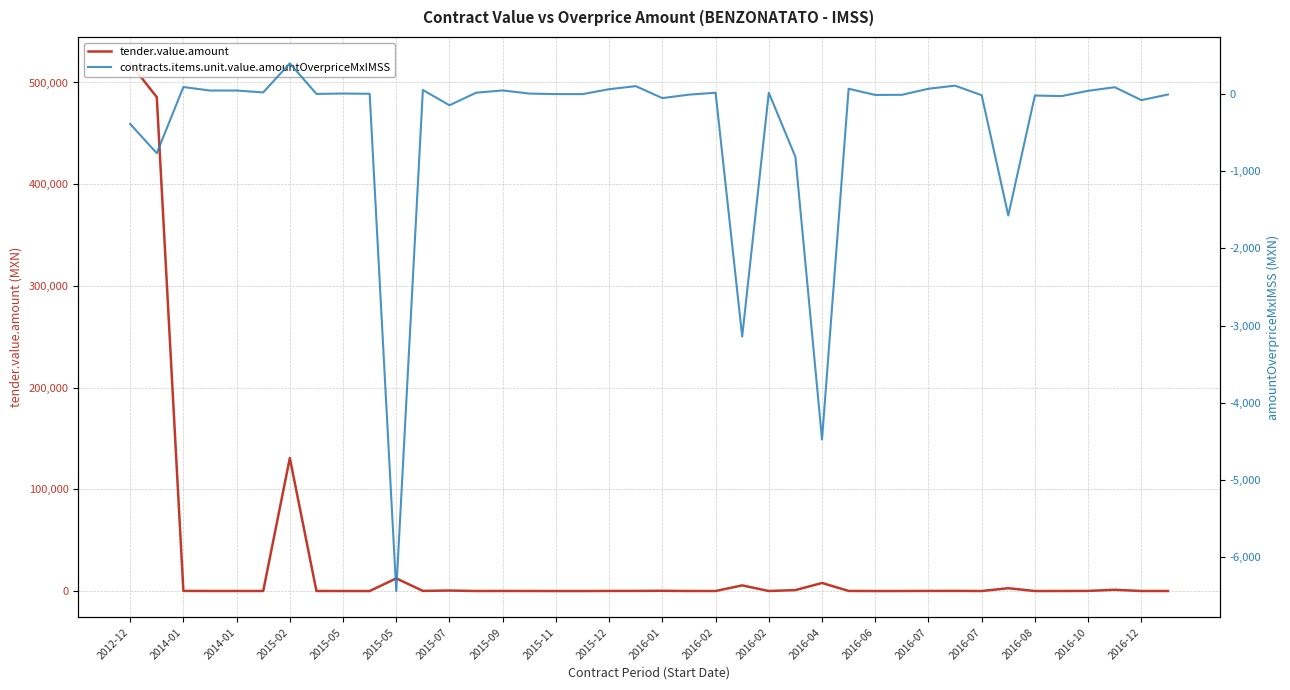

Rank the series by their average value, from lowest to highest.

contracts.items.unit.value.amountOverpriceMxIMSS, tender.value.amount